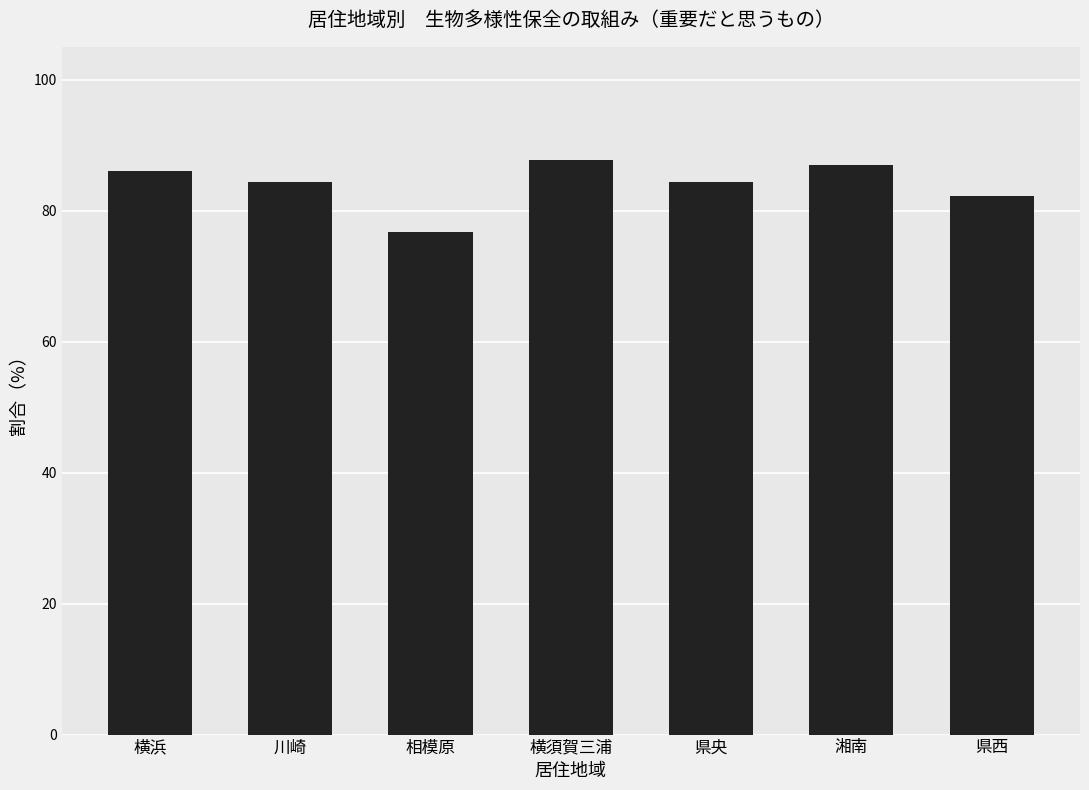

Which has a higher value, 県西 or 湘南?

湘南